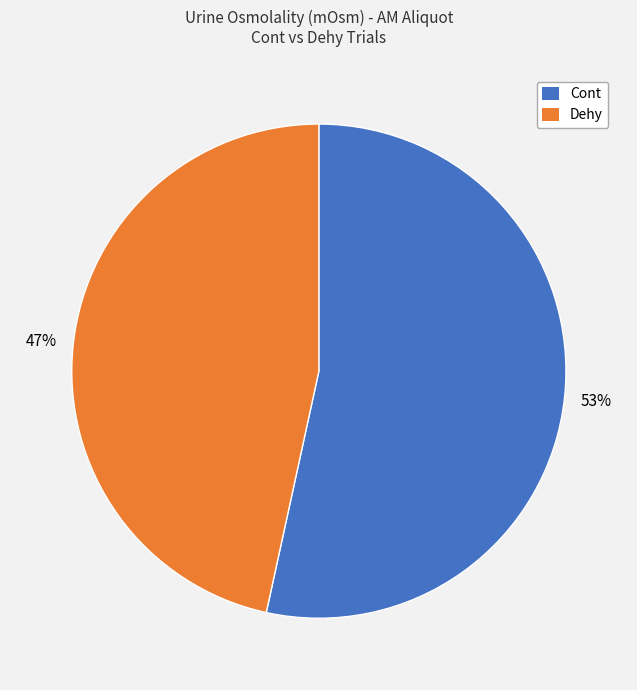

To the nearest percent, what is the combined percentage of Dehy and Cont?

100%